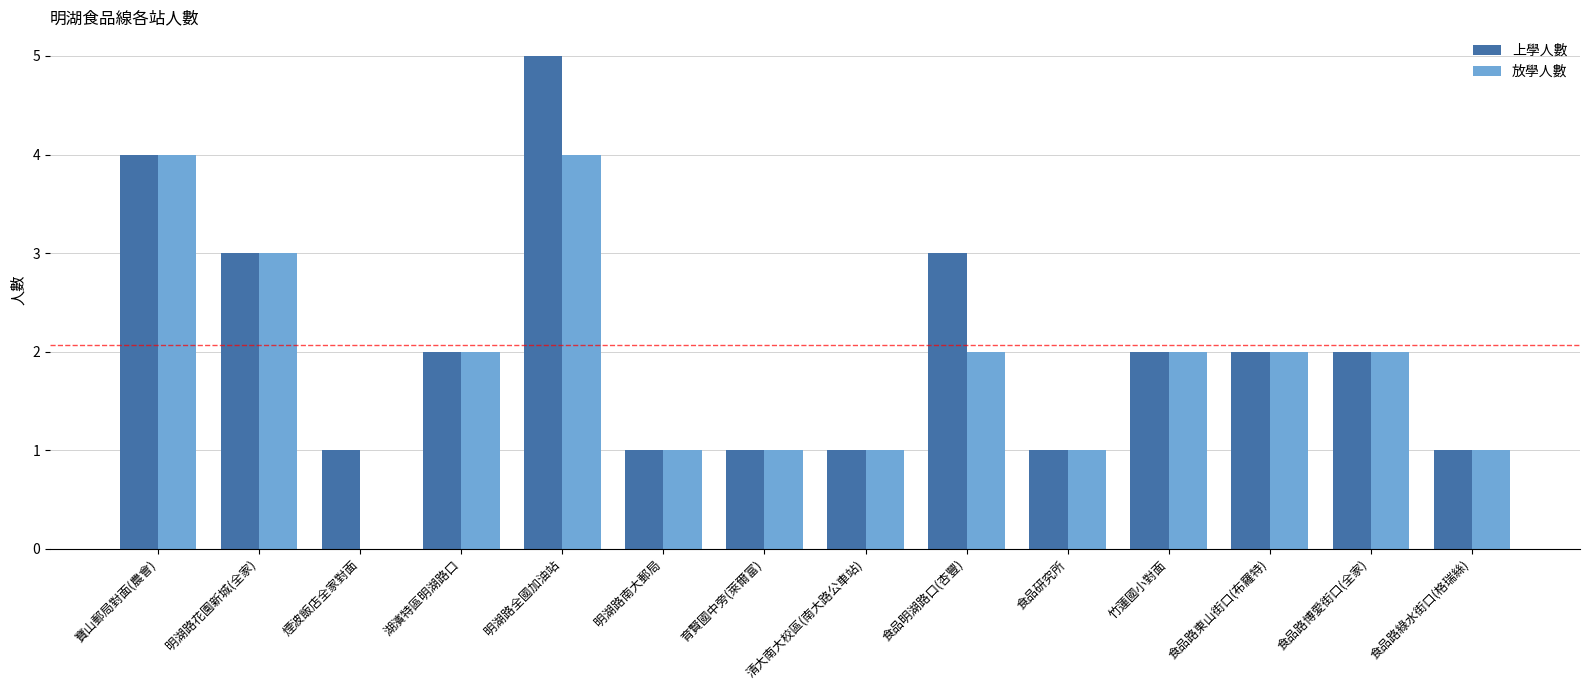

Which series has the largest total across all categories?

上學人數